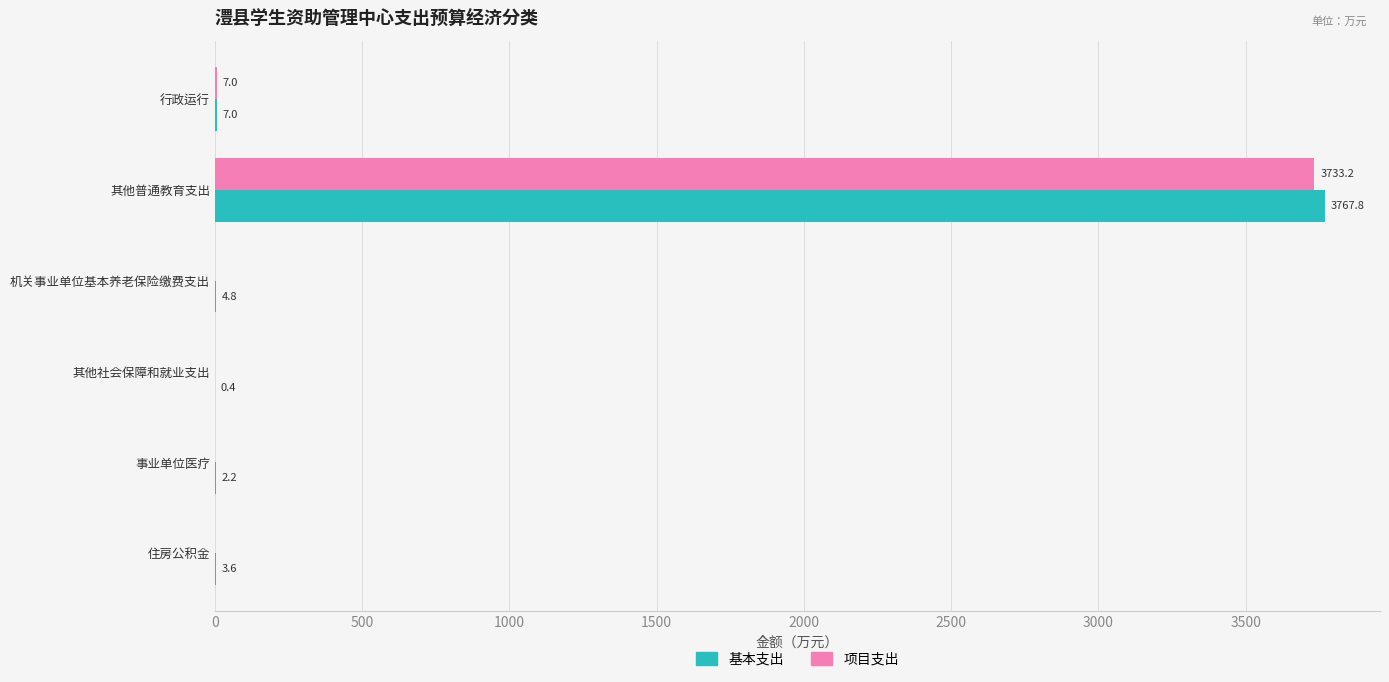

Is it true that 项目支出 equals 2309.1 at 机关事业单位基本养老保险缴费支出?

False